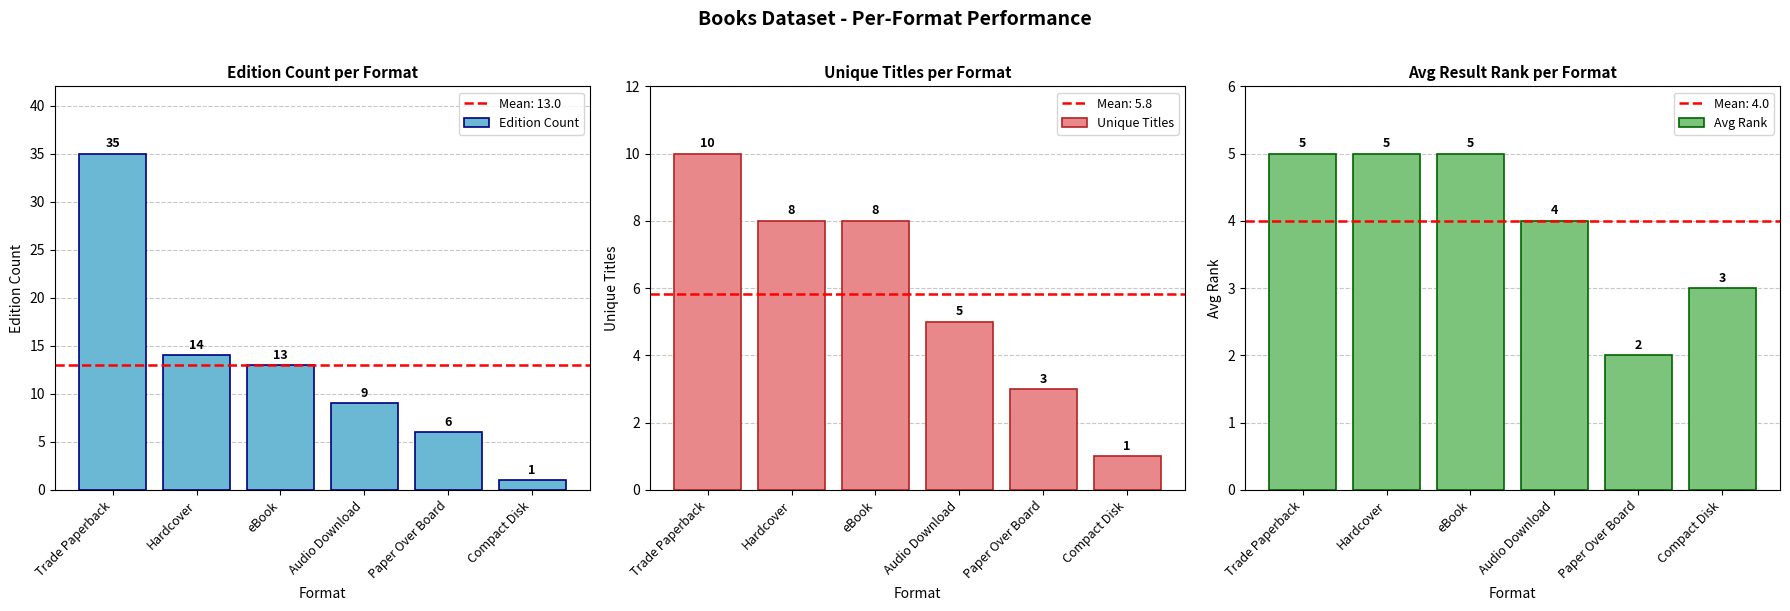

What are all the series names shown in the legend?

Edition Count, Unique Titles, Avg Rank